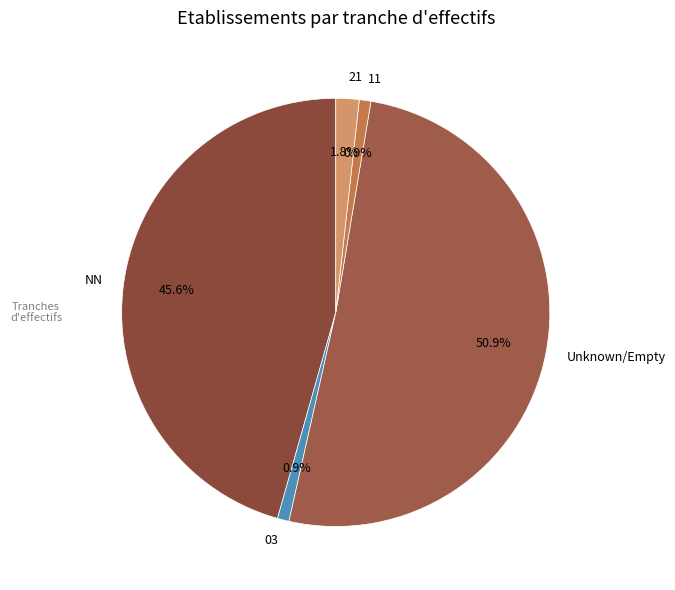

Which has a higher value, NN or 21?

NN